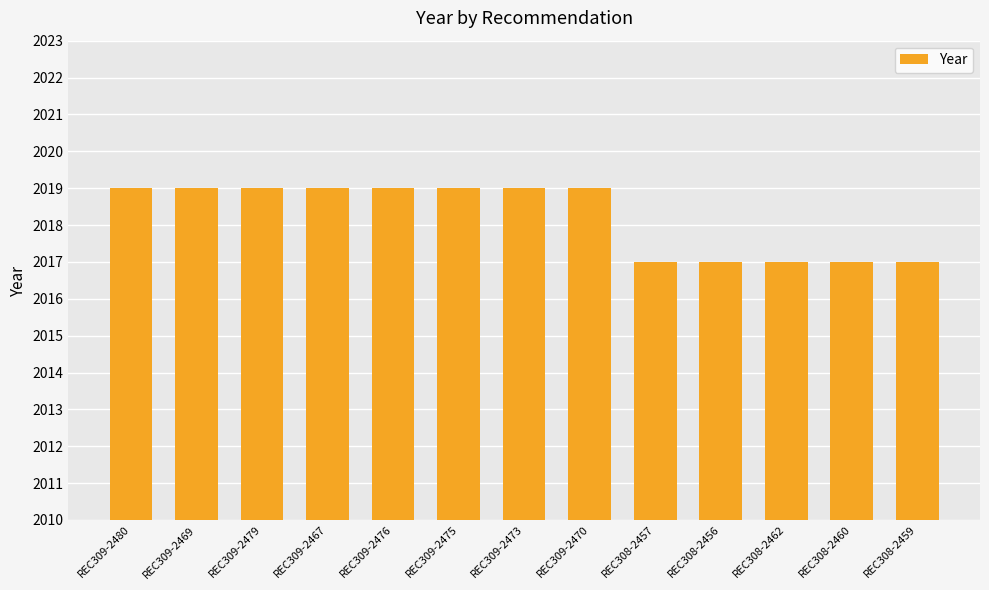

What value does the data have at REC309-2470?

2019